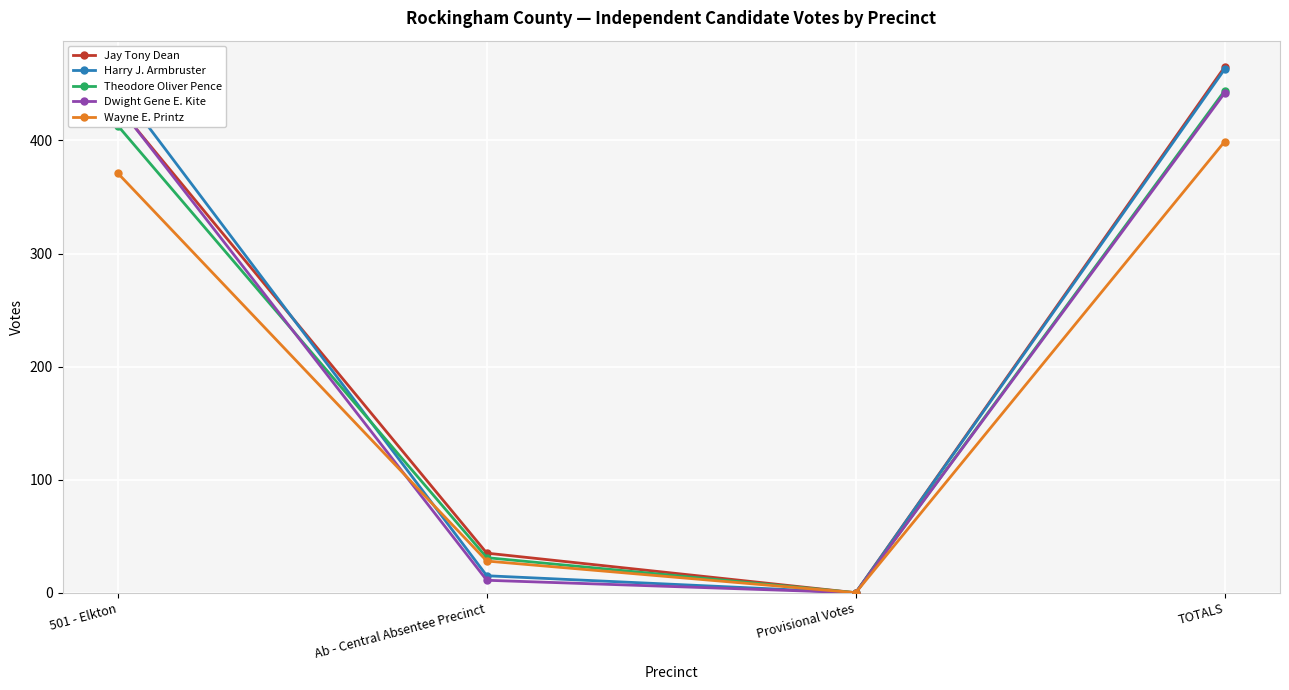

What is the total value across all series at 501 - Elkton?

2093